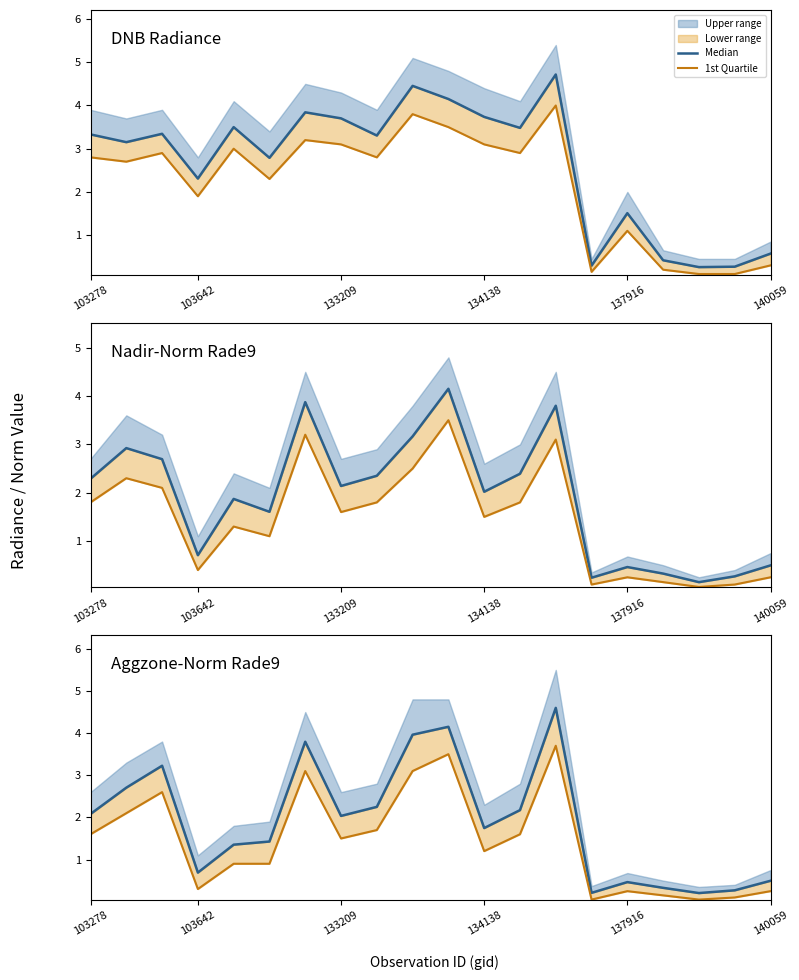

Between 133209 and 11, which series saw the biggest shift?

Median (blue)